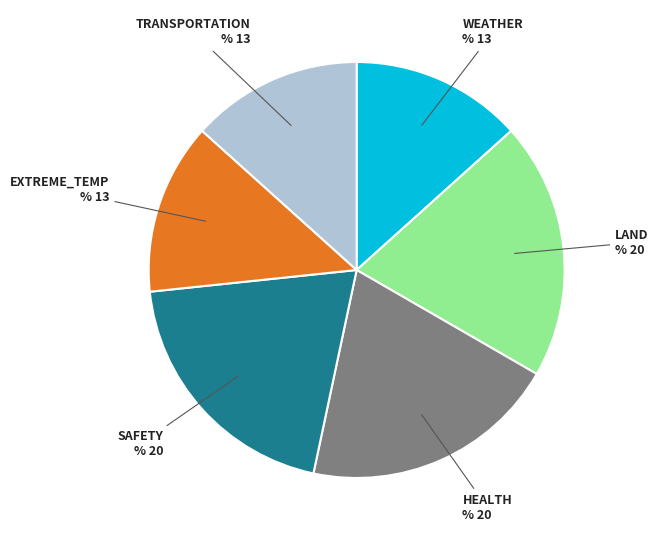

What is the ratio of the value at HEALTH to the value at LAND?

1.0